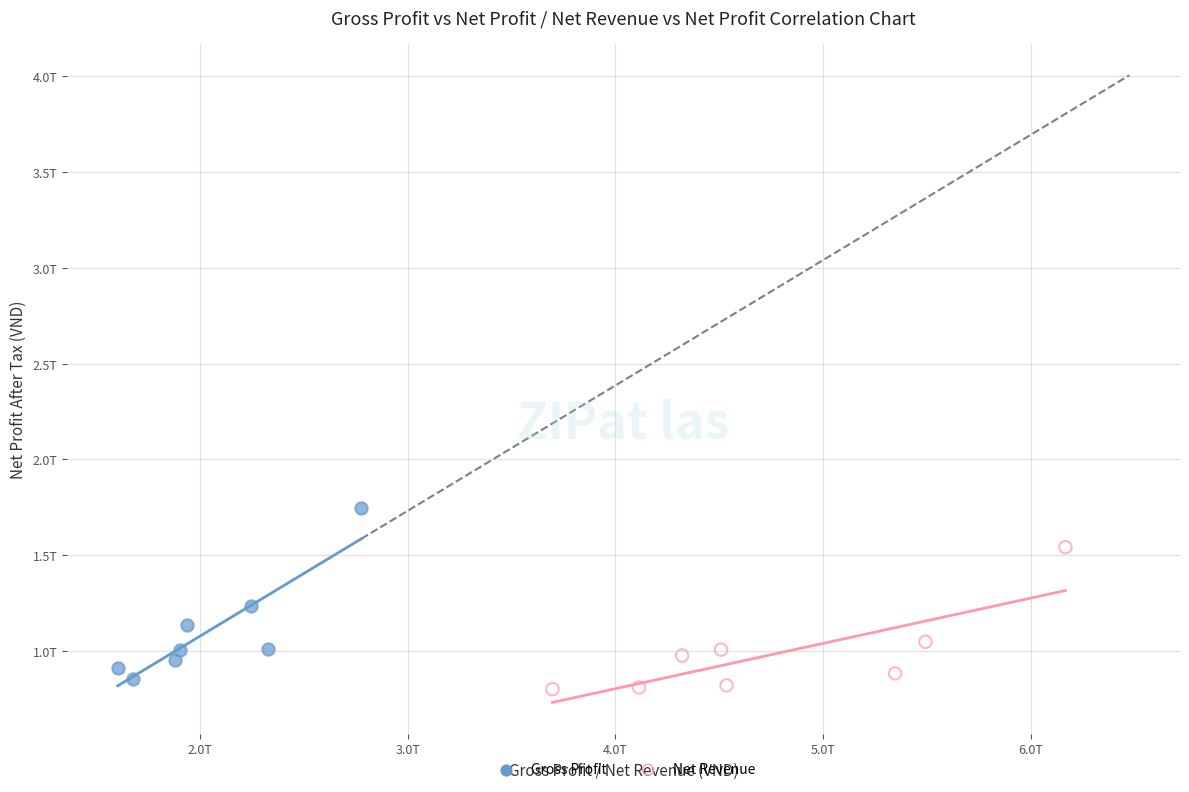

What are all the series names shown in the legend?

Gross Profit, Net Revenue